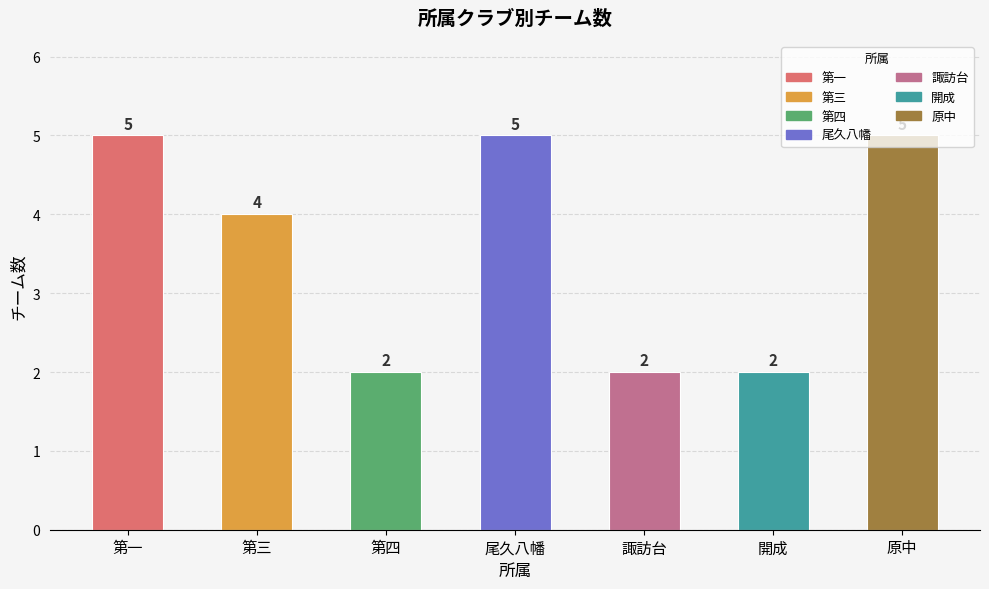

What is the label of the 1st bar from the left?

第一